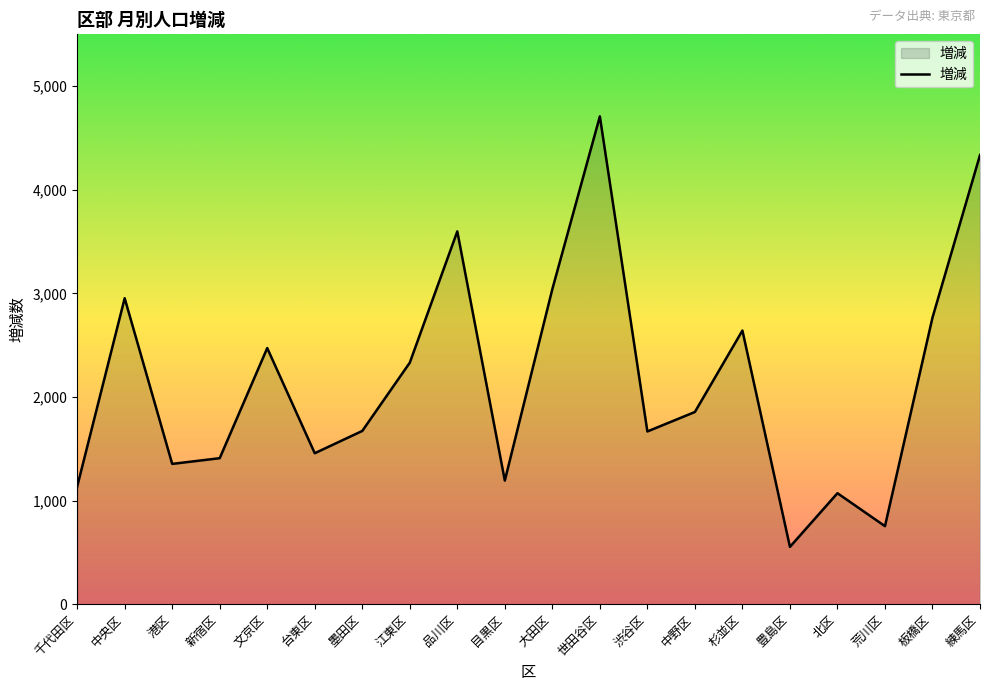

Between 世田谷区 and 品川区, which is larger?

世田谷区